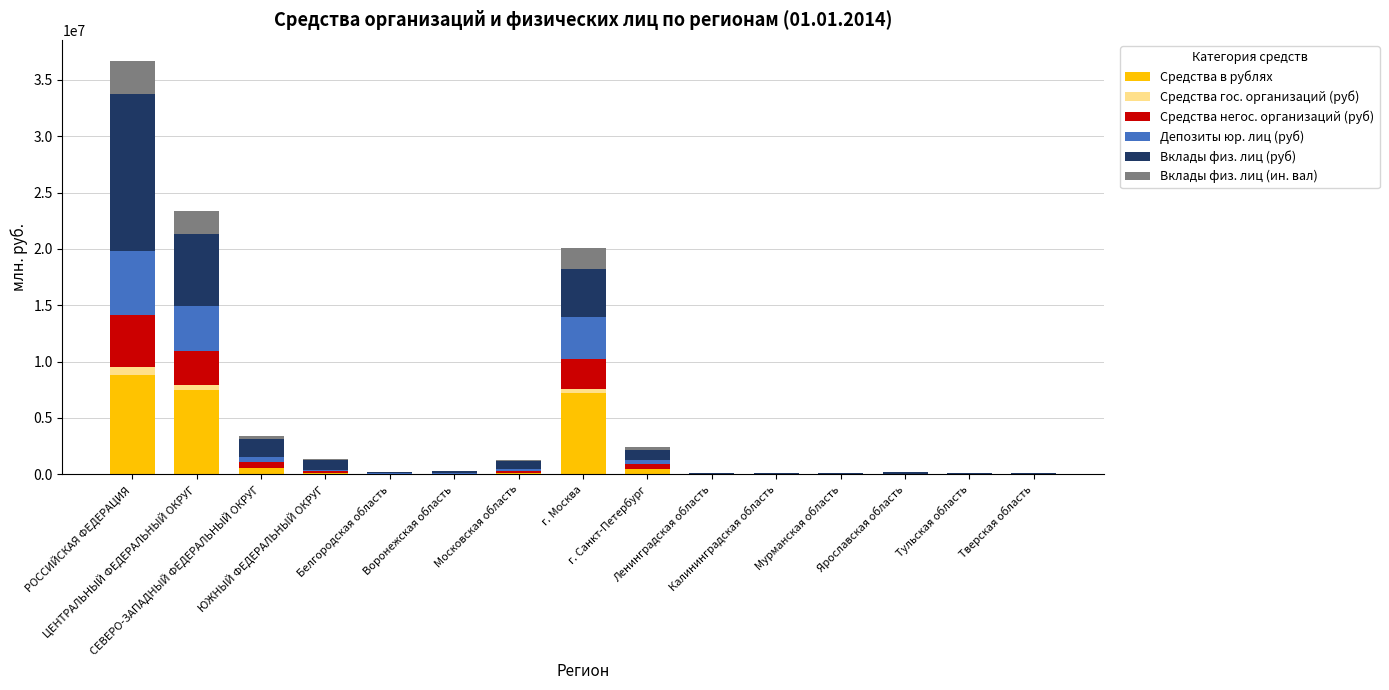

What is the maximum value for Средства в рублях?

8821571